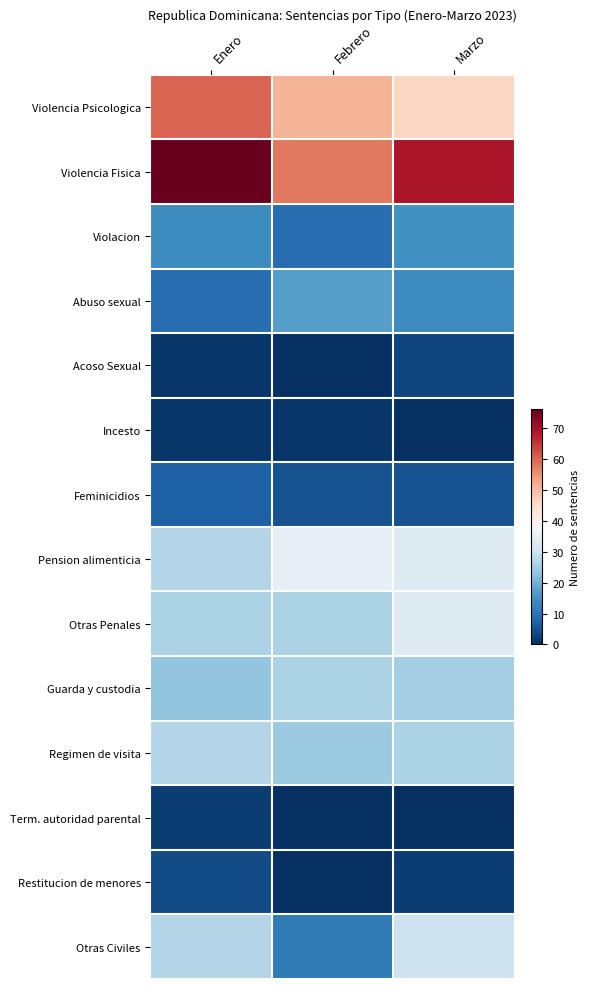

Which category has the lowest value across all series?

Febrero